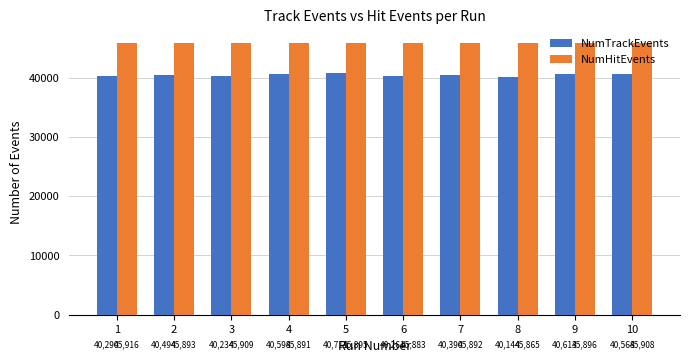

What are all the series names shown in the legend?

NumTrackEvents, NumHitEvents